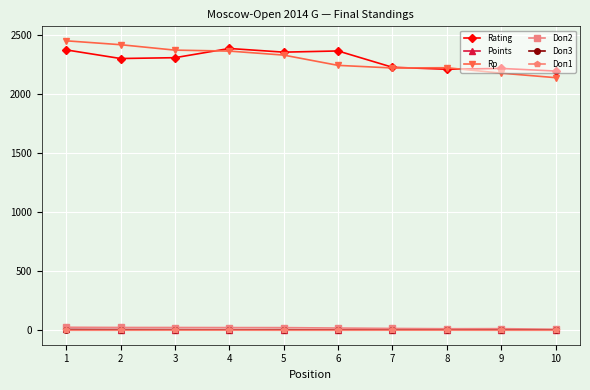

What is the difference between the maximum and minimum values in the Points series?

4.0